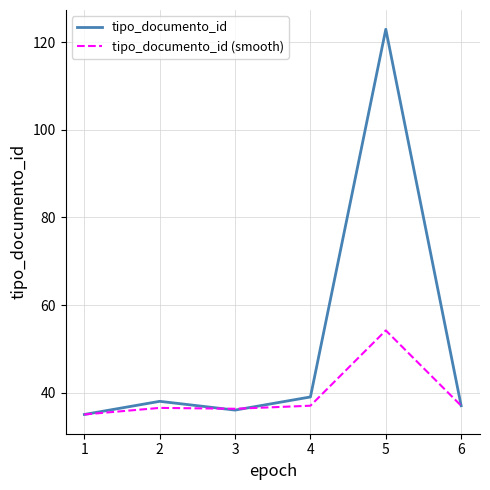

What value does the tipo_documento_id (smooth) series have at 1?

35.0